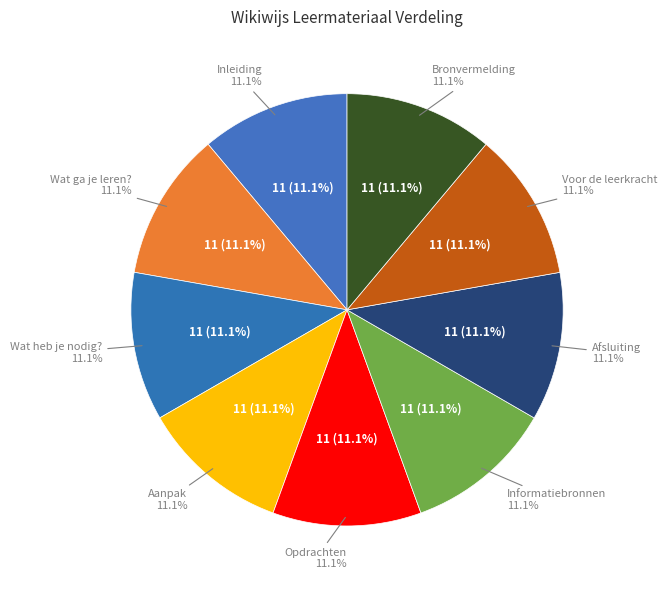

Is Opdrachten the majority of the pie?

No